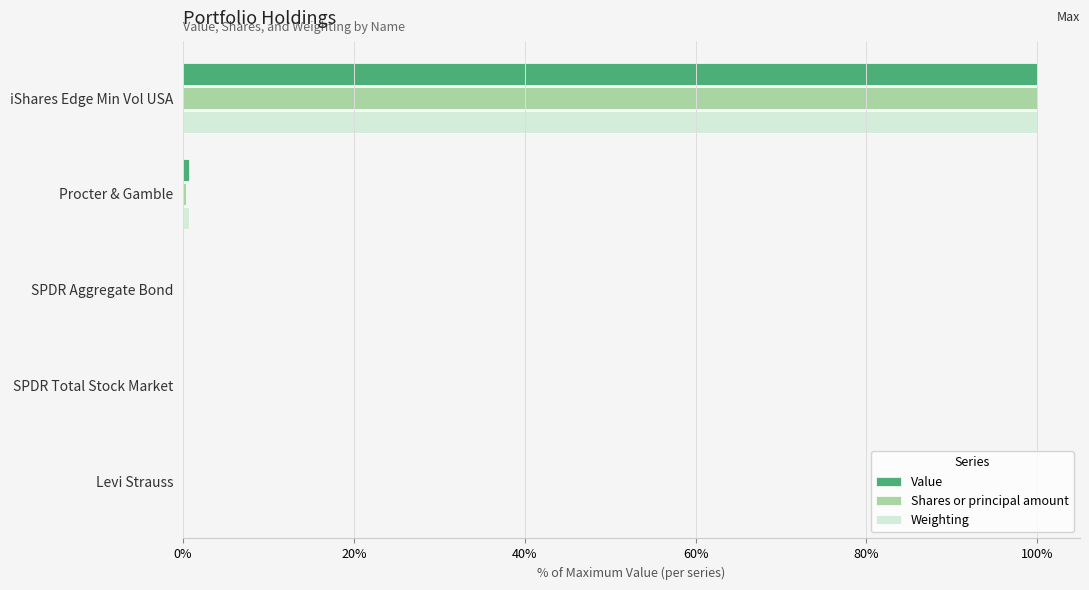

The value of Shares or principal amount at Levi Strauss is 0.0. True or false?

True